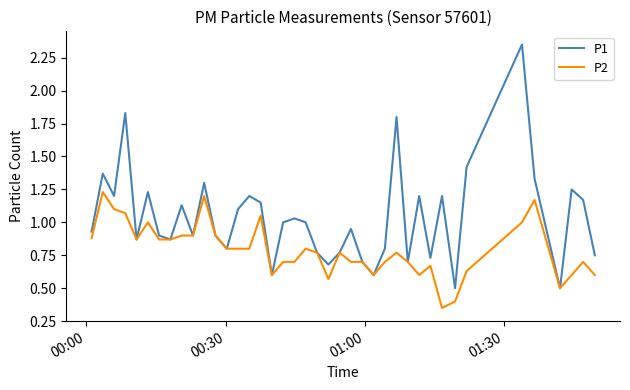

Which series has the largest total across all categories?

P1